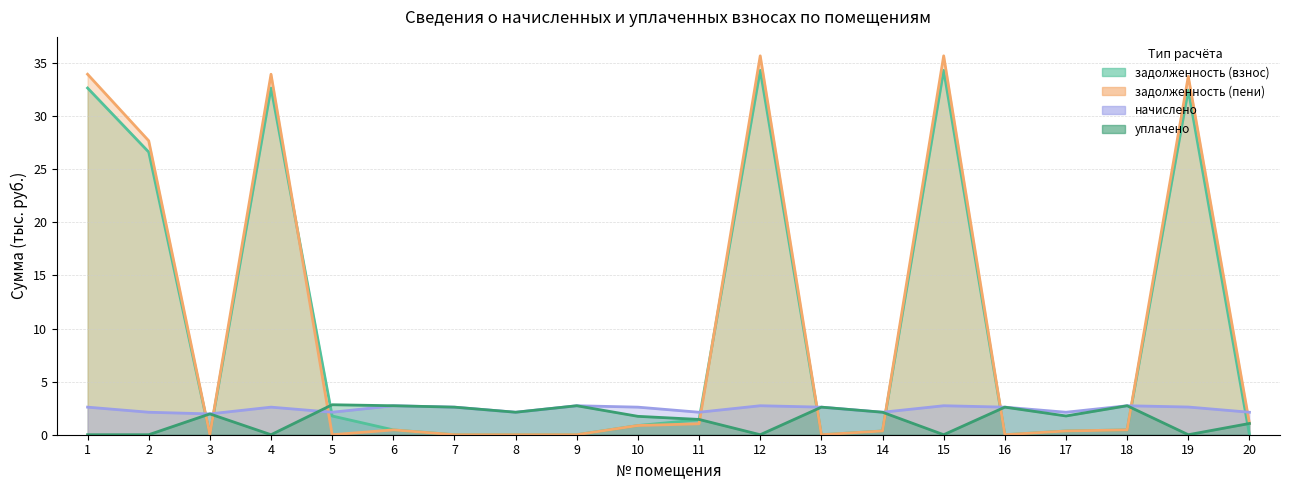

Reading left to right, transcribe all the data shown in this chart.

задолженность (взнос): 1=32.7	2=26.6	3=0.0	4=32.7	5=1.8	6=0.5	7=0.0	8=0.0	9=0.0	10=0.9	11=1.4	12=34.3	13=0.0	14=0.4	15=34.3	16=0.0	17=0.4	18=0.5	19=32.5	20=0.0
задолженность (пени): 1=34.0	2=27.7	3=0.0	4=34.0	5=0.0	6=0.5	7=0.0	8=0.0	9=0.0	10=0.9	11=1.0	12=35.7	13=0.0	14=0.4	15=35.7	16=0.0	17=0.4	18=0.5	19=33.8	20=1.1
начислено: 1=2.6	2=2.1	3=2.0	4=2.6	5=2.1	6=2.7	7=2.6	8=2.1	9=2.7	10=2.6	11=2.1	12=2.7	13=2.6	14=2.1	15=2.7	16=2.6	17=2.1	18=2.7	19=2.6	20=2.1
уплачено: 1=0.0	2=0.0	3=2.0	4=0.0	5=2.8	6=2.7	7=2.6	8=2.1	9=2.7	10=1.7	11=1.4	12=0.0	13=2.6	14=2.1	15=0.0	16=2.6	17=1.8	18=2.7	19=0.0	20=1.1